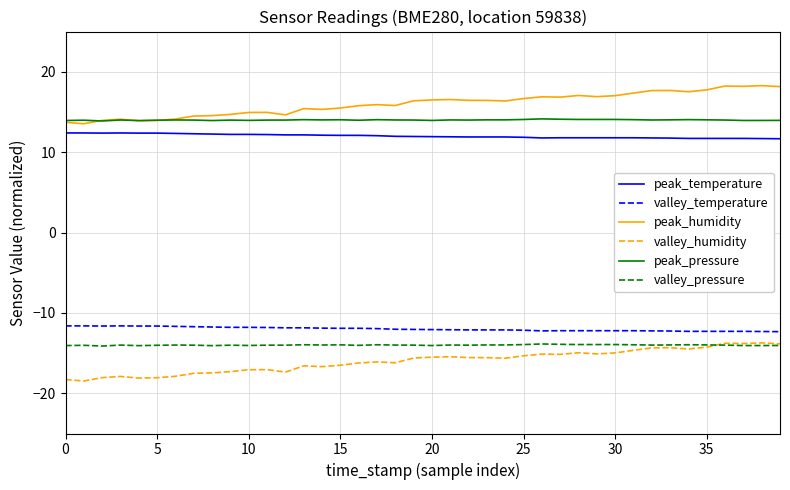

What is the smallest value displayed?

-18.5